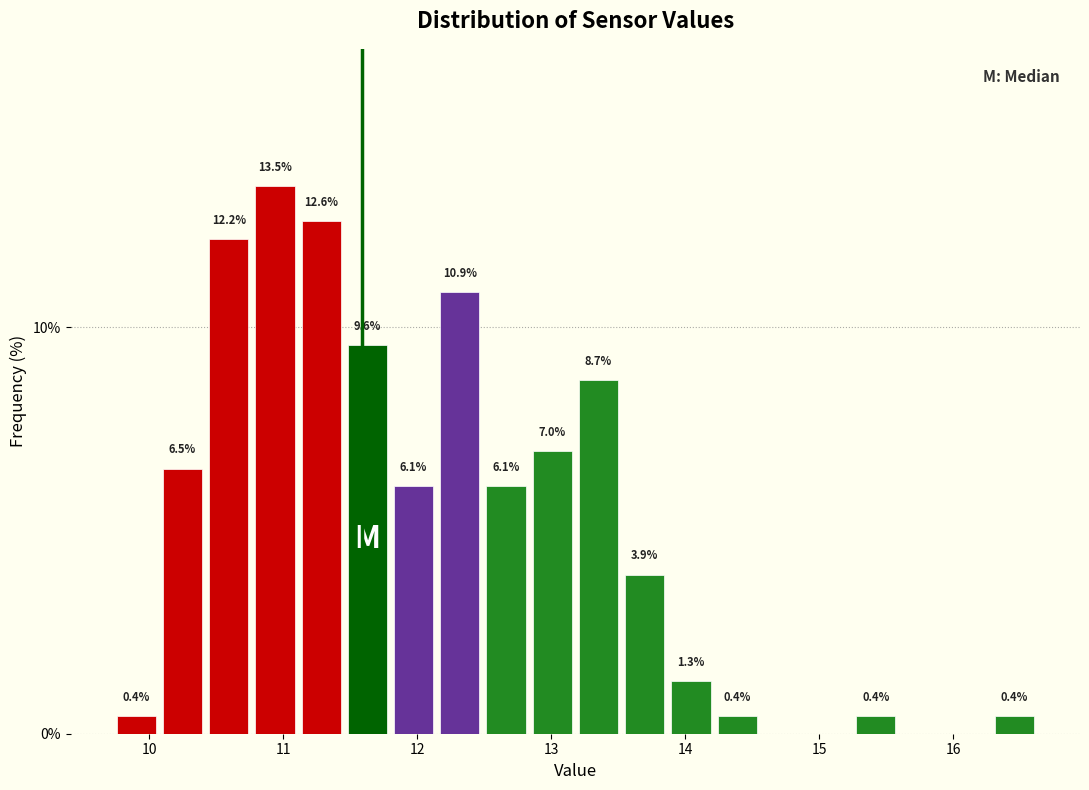

Around what value on the x-axis is the tallest bar? Give the approximate position of its centre, as read against the axis.

10.9